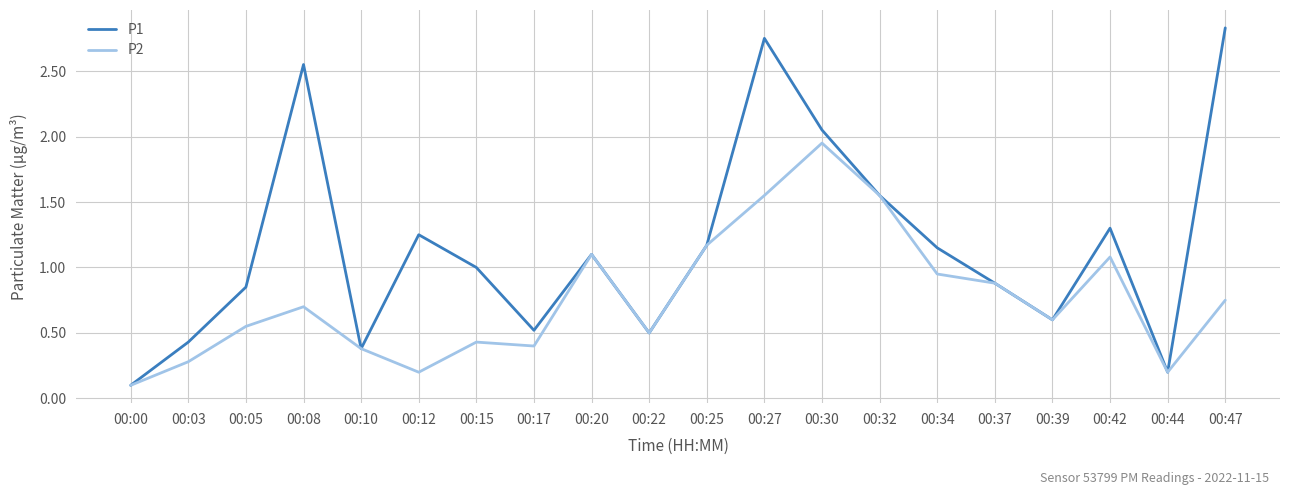

What is the minimum value for P2?

0.1